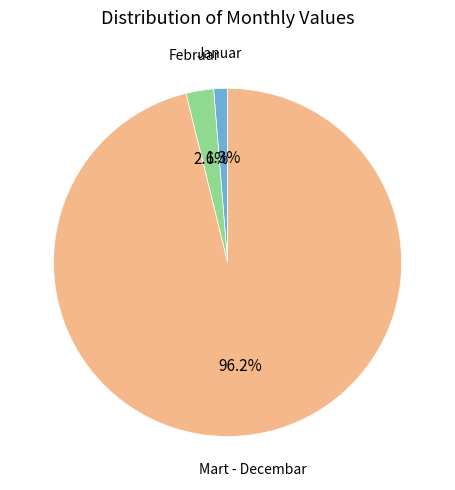

Does any single category account for the majority?

Yes